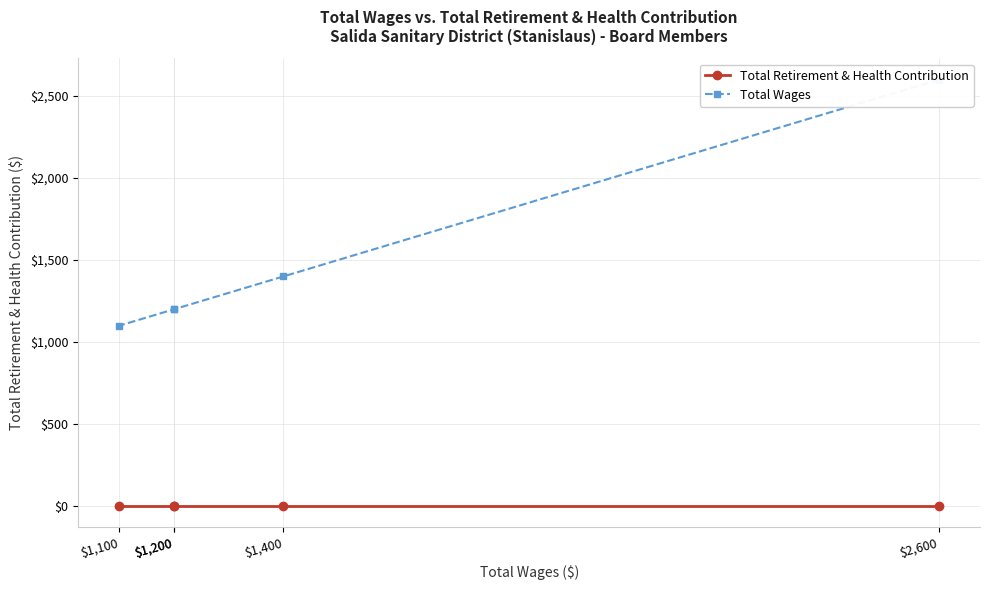

At which label is Total Wages closest to 1850?

$1,400